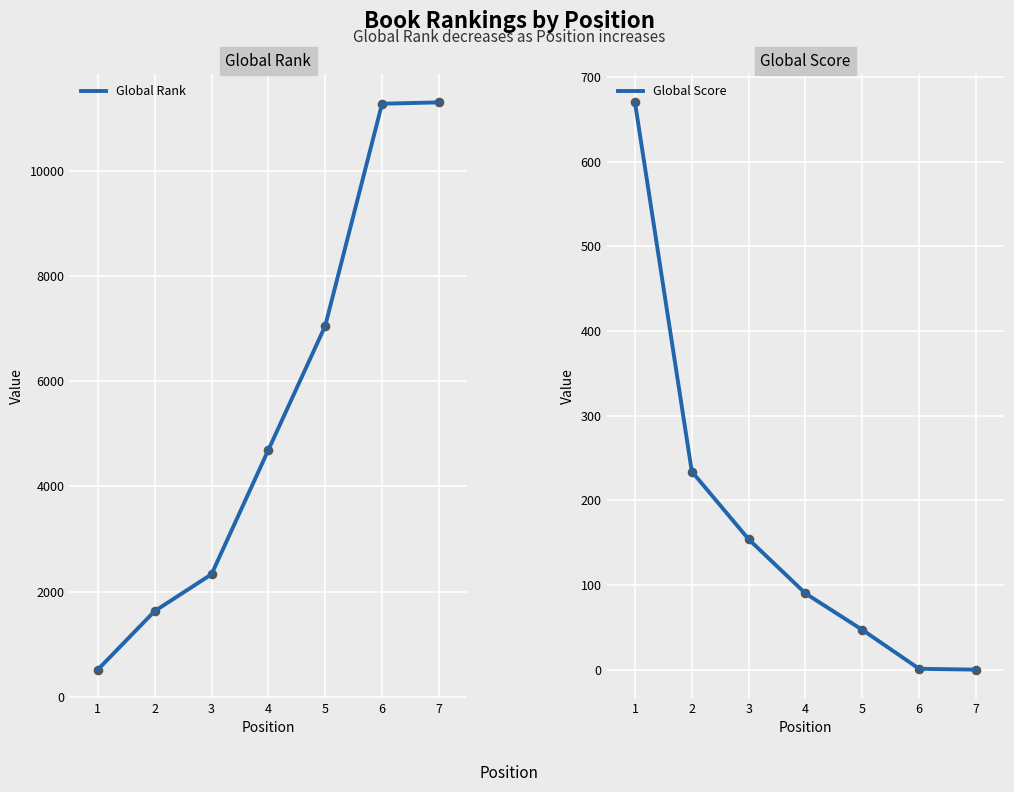

What is the total value across all series at 3?

2485